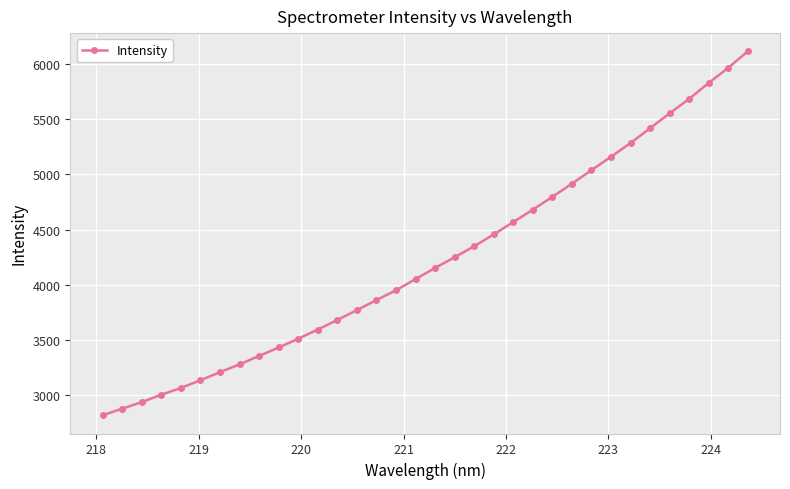

Count the number of data series in this chart.

1